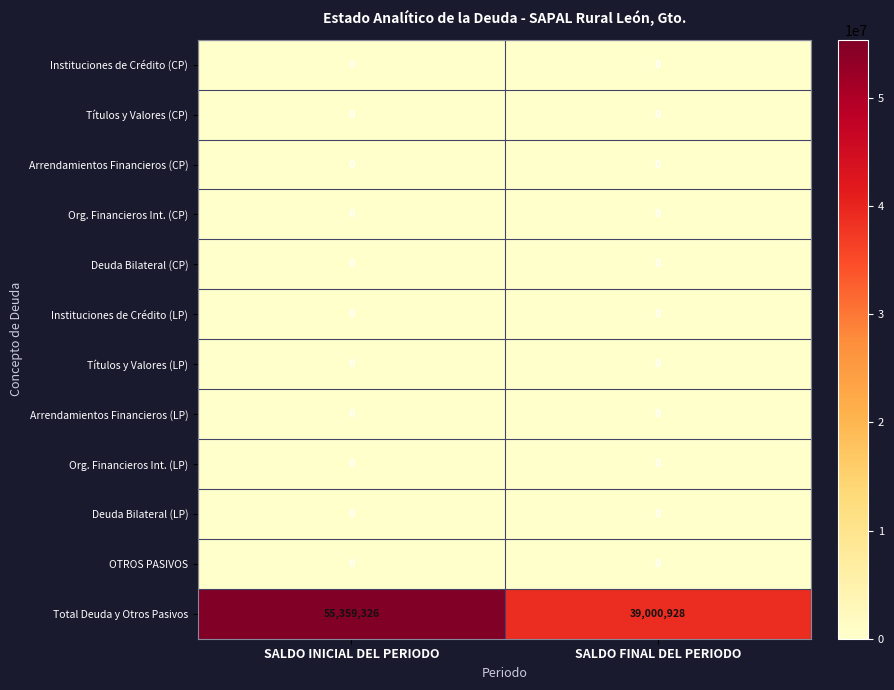

Which series has the largest total across all categories?

Total Deuda y Otros Pasivos